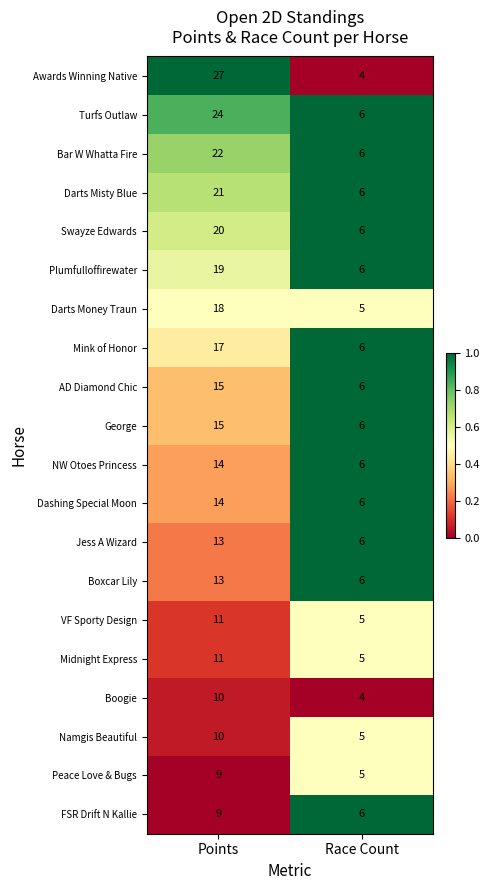

Read the Plumfulloffirewater value at Race Count.

6